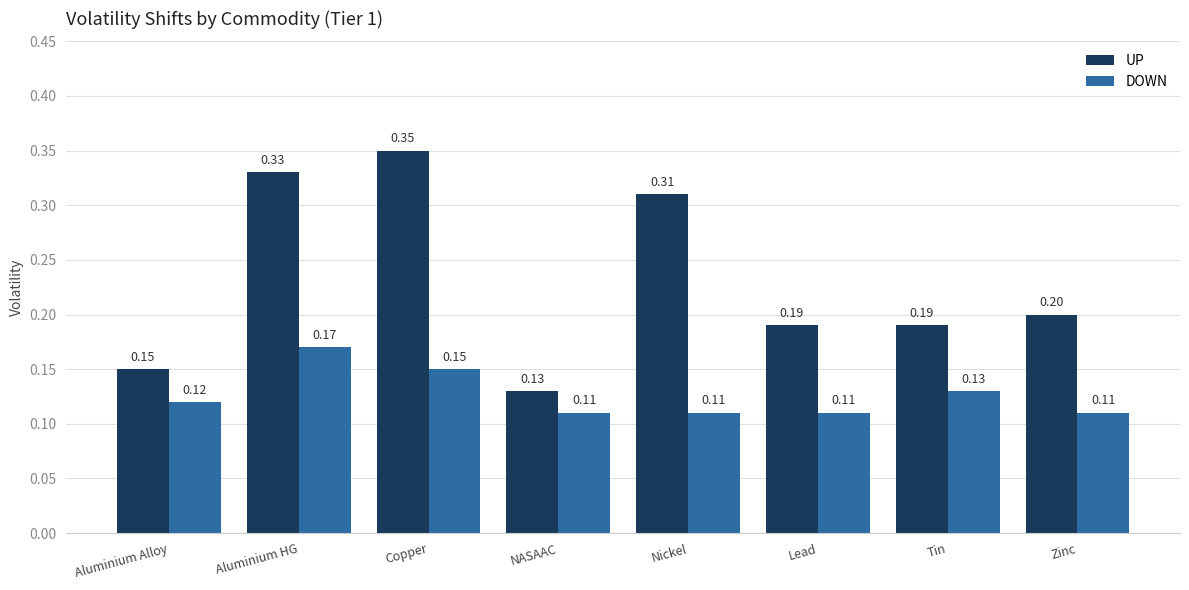

What is the spread (max minus min) of values at Nickel?

0.2